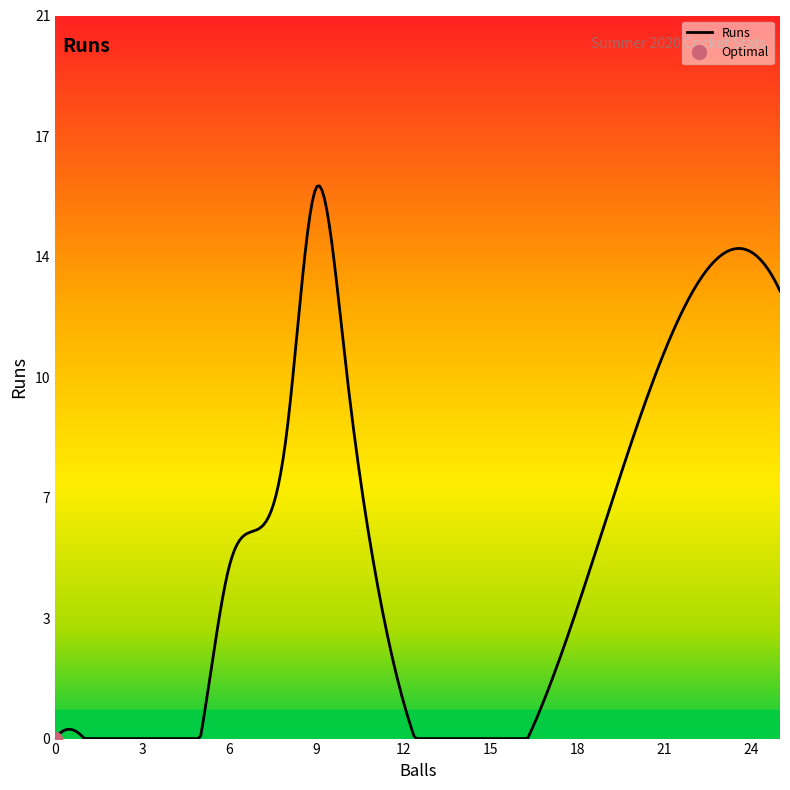

What is the average value?

6